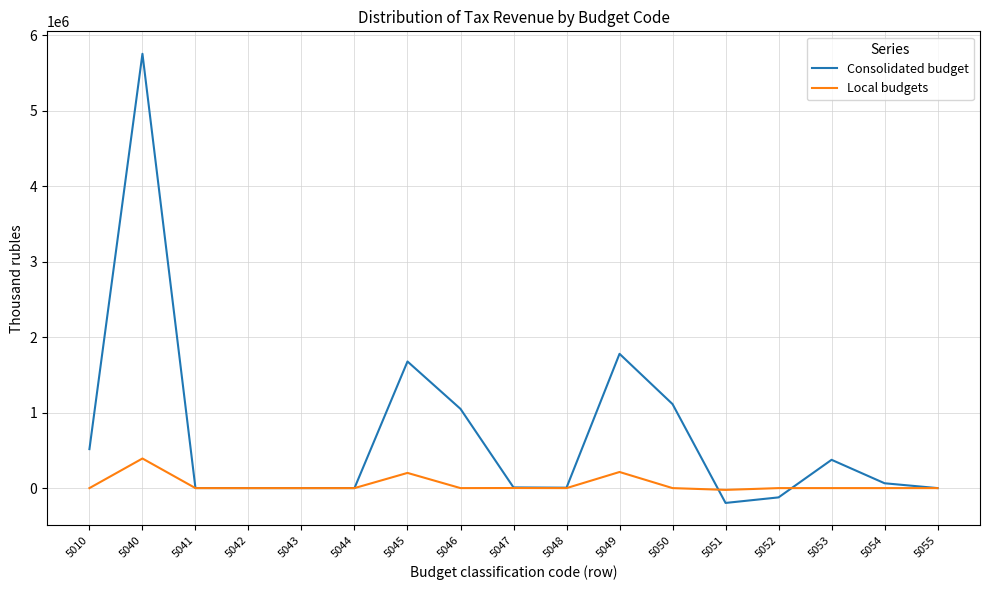

At 5050, list the series in order from largest to smallest.

Consolidated budget, Local budgets